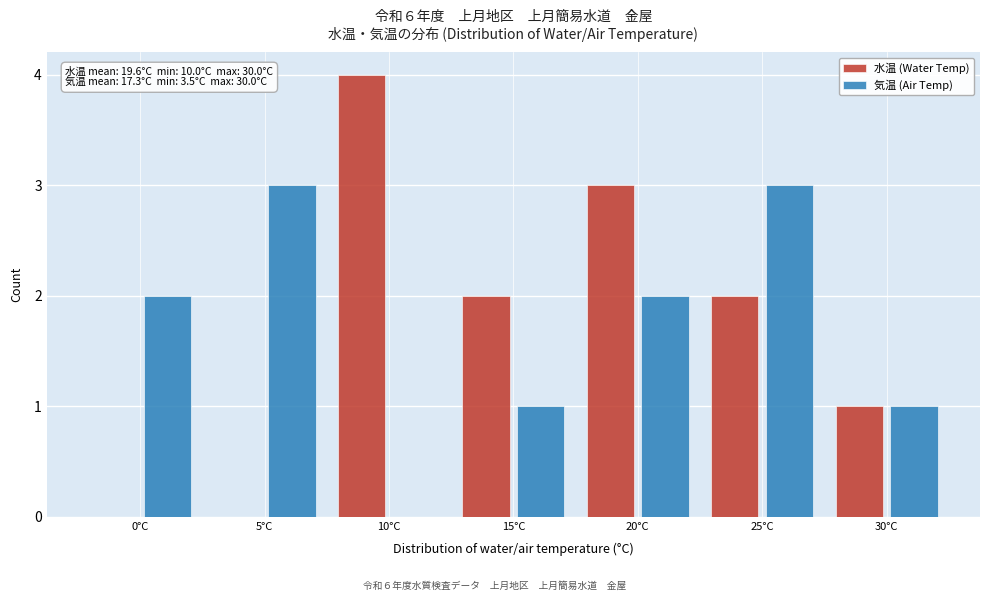

Reading left to right, list all the values displayed in this chart.

水温 (Water Temp): 0°C=0	5°C=0	10°C=4	15°C=2	20°C=3	25°C=2	30°C=1
気温 (Air Temp): 0°C=2	5°C=3	10°C=0	15°C=1	20°C=2	25°C=3	30°C=1